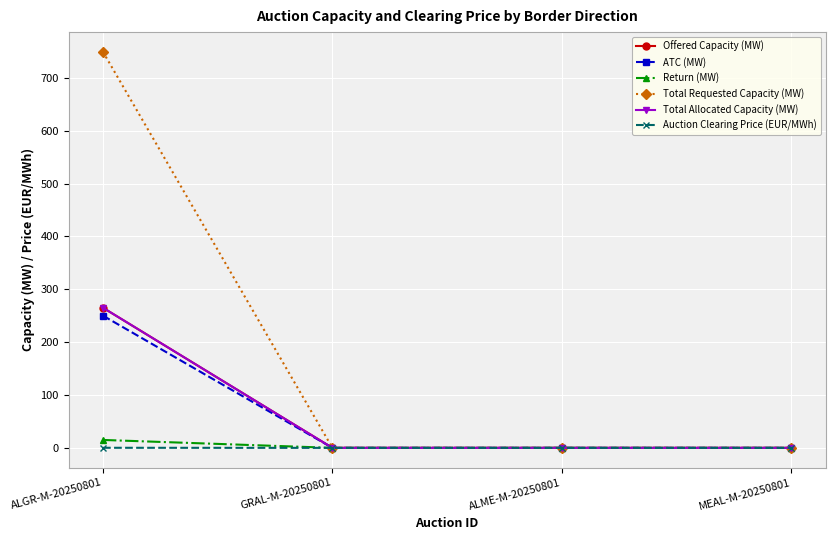

The value of Offered Capacity (MW) at MEAL-M-20250801 is 0.0. True or false?

True